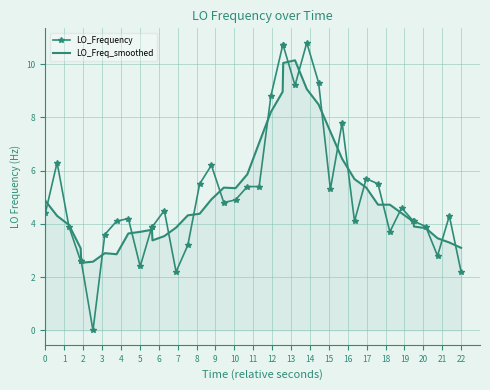

Rank the series by their maximum value, from highest to lowest.

LO_Frequency, LO_Freq_smoothed